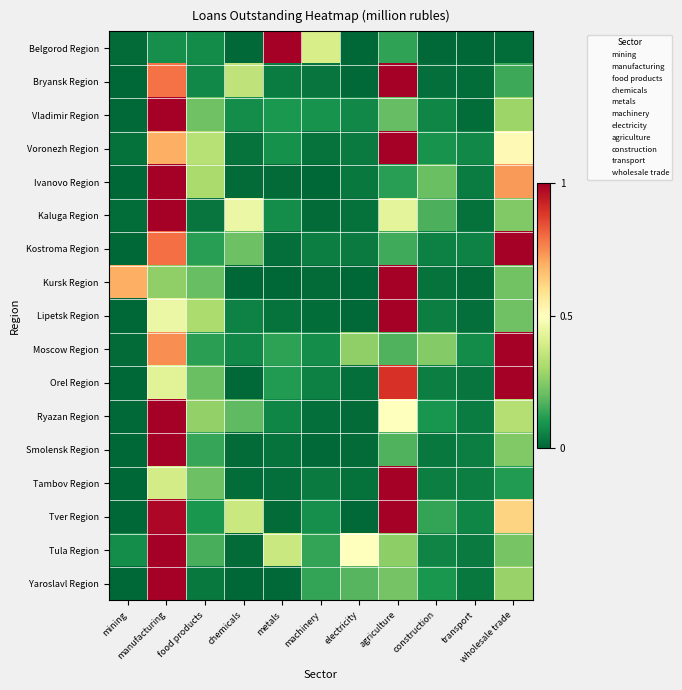

How many categories are shown in the chart?

11